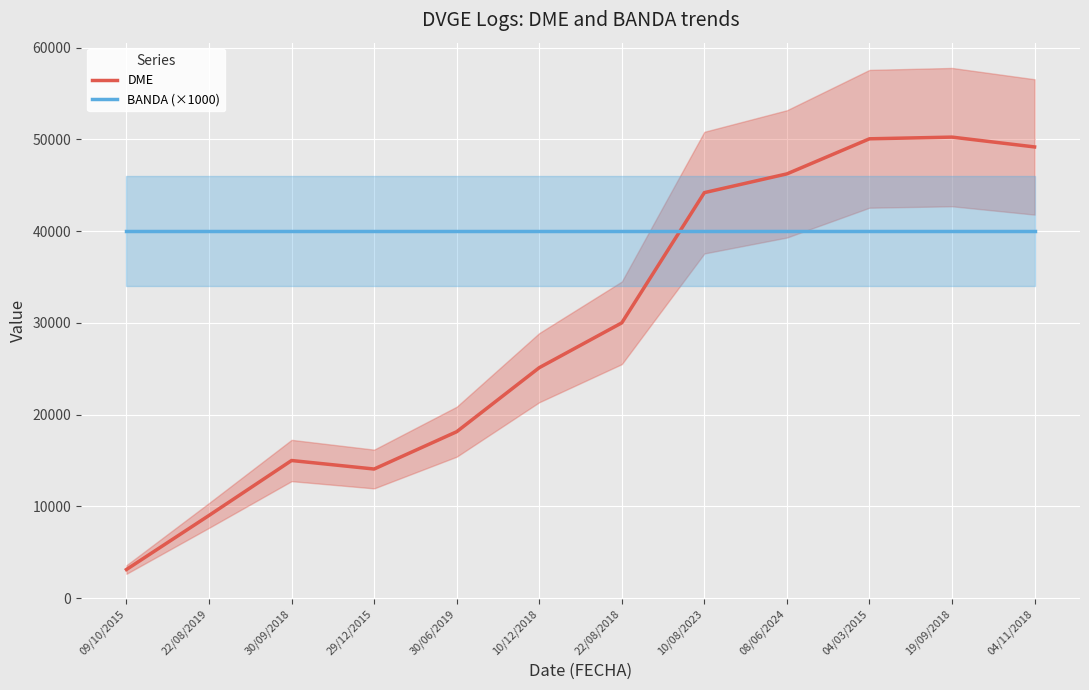

What position from the left is 10/08/2023?

8